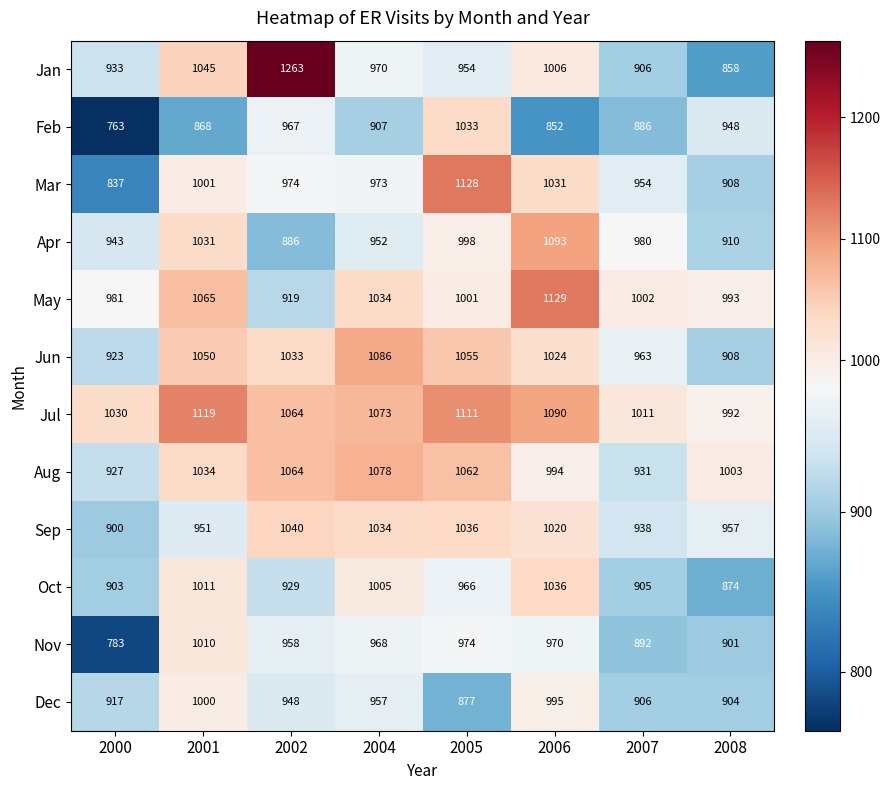

List the series in order of their peak value, lowest first.

Dec, Nov, Feb, Oct, Sep, Aug, Jun, Apr, Jul, Mar, May, Jan